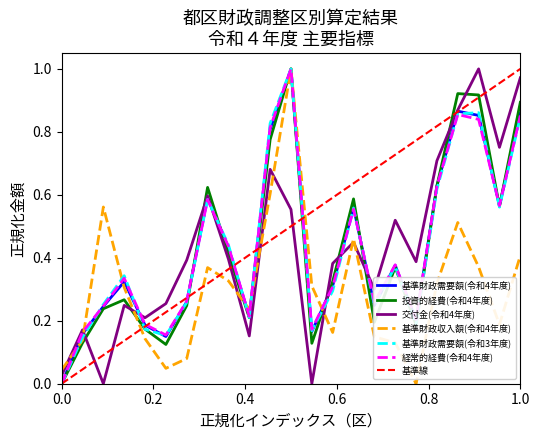

How many intersections are there between 基準財政需要額(令和4年度) and 経常的経費(令和4年度)?

7